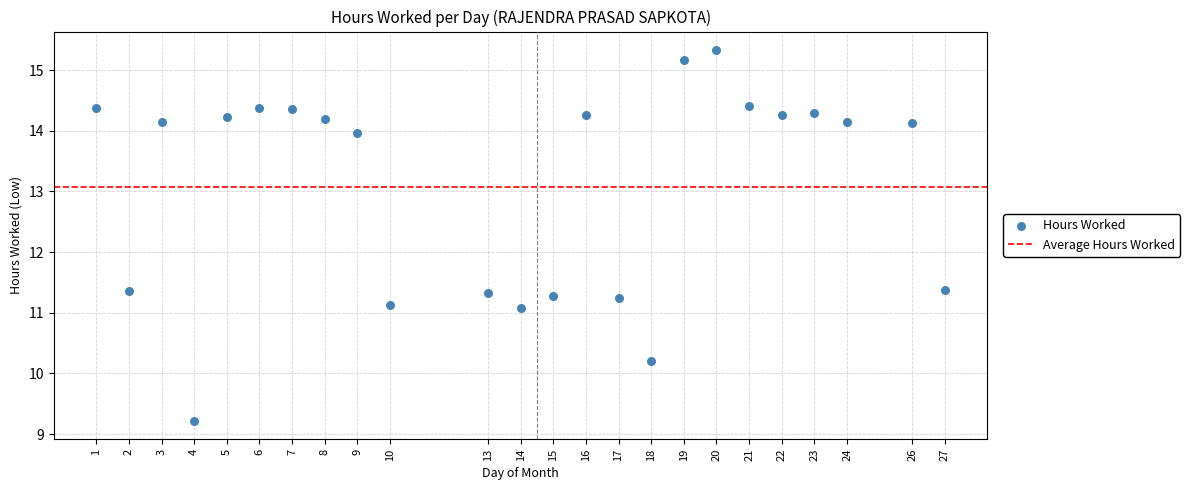

What is the range of X values (max minus min)?

26.0